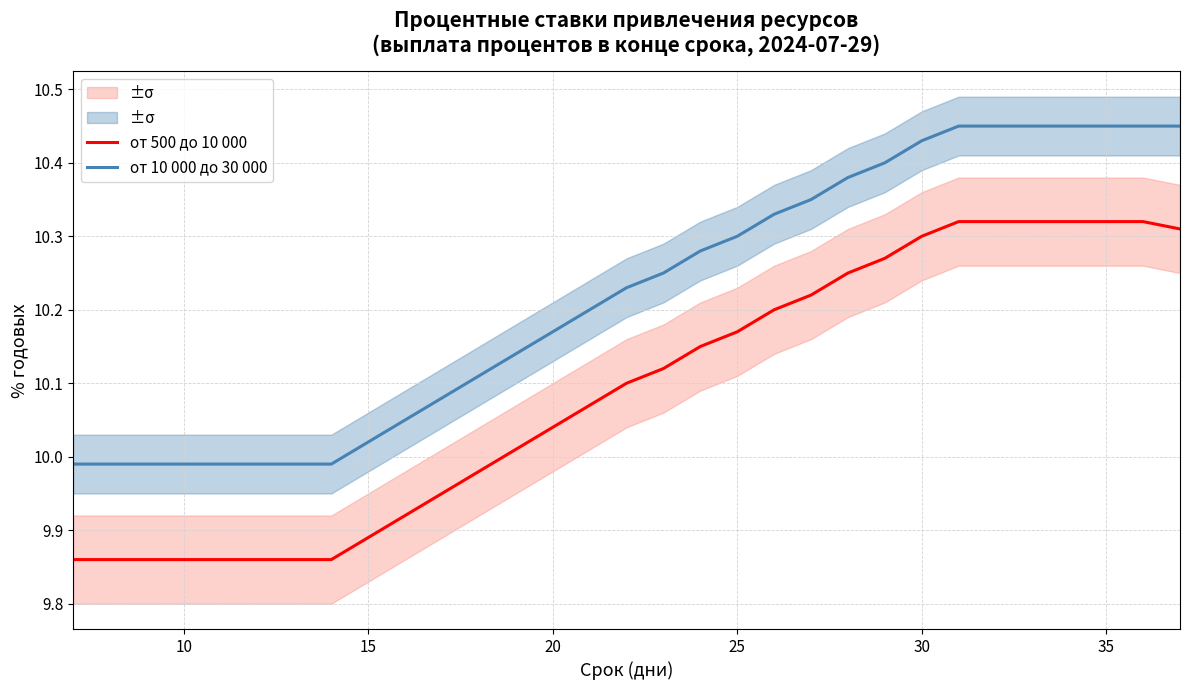

True or false: от 10 000 до 30 000 and от 500 до 10 000 cross at least once.

False